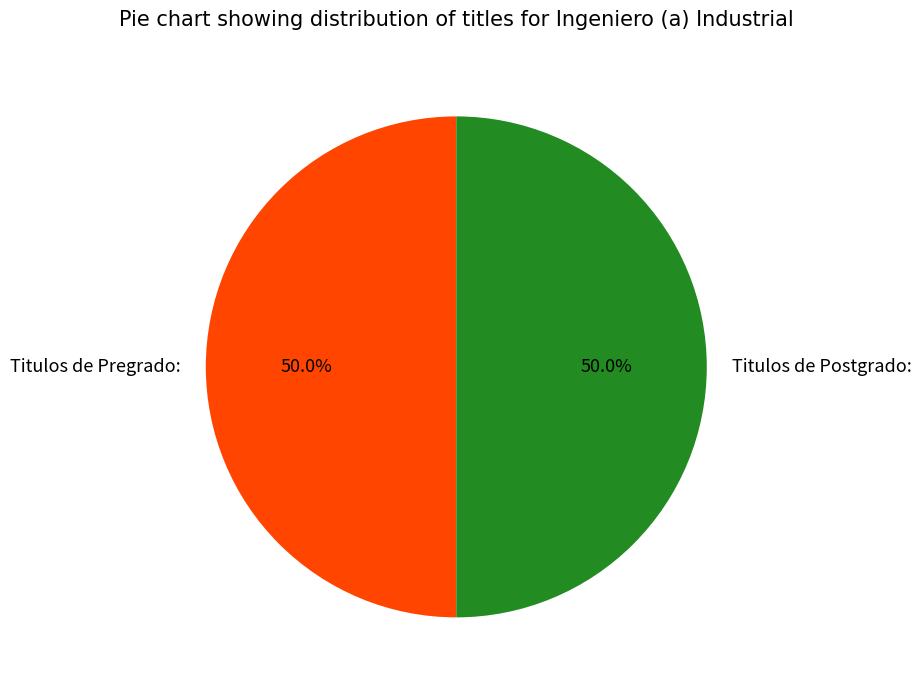

Combined, what portion of the pie is Titulos de Pregrado: and Titulos de Postgrado:?

100.0%